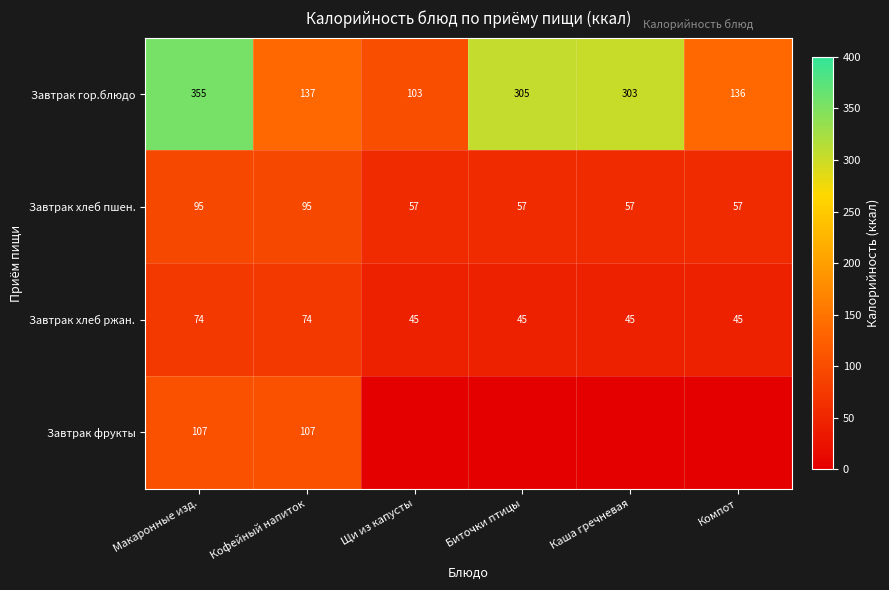

Rank the series at Кофейный напиток from highest to lowest value.

Завтрак гор.блюдо, Завтрак фрукты, Завтрак хлеб пшен., Завтрак хлеб ржан.